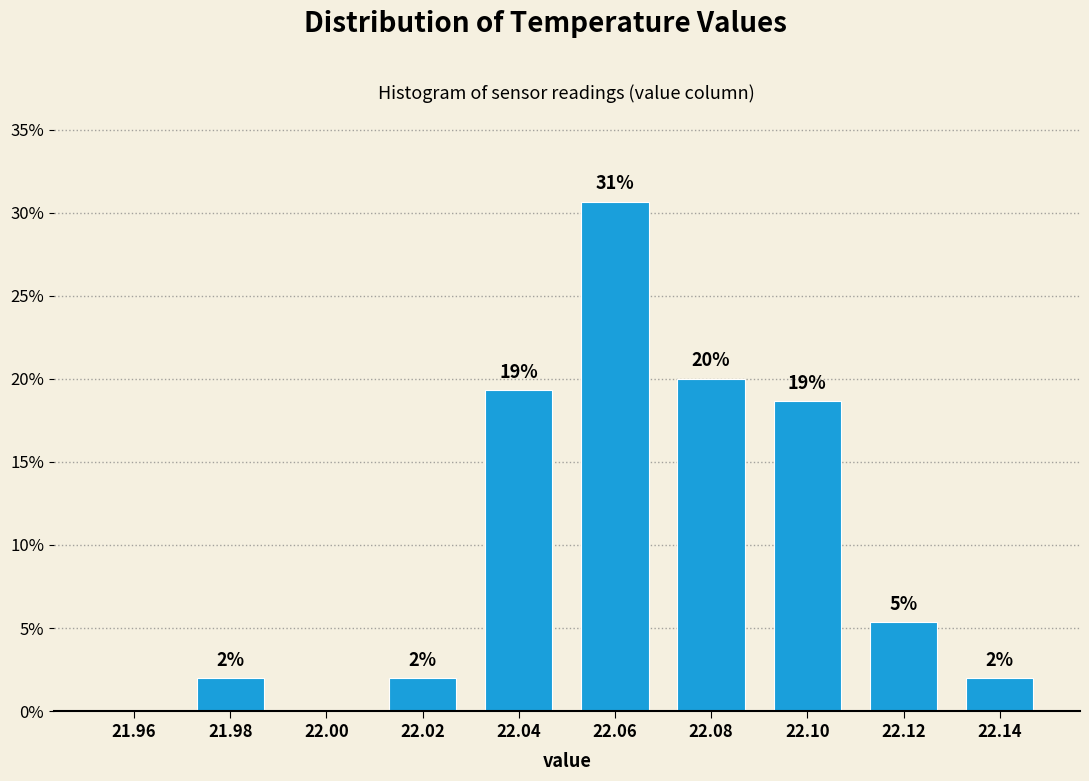

Which category has the highest value across all series?

22.06